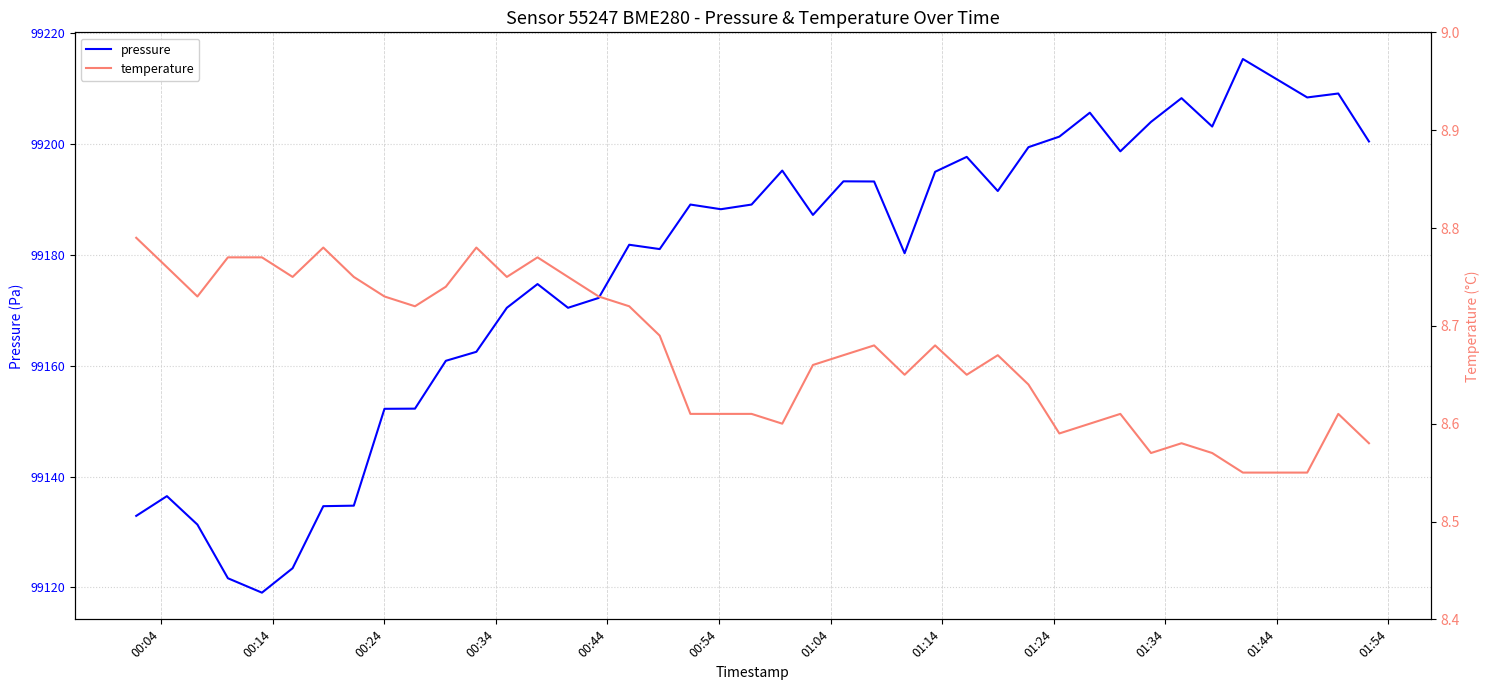

What is the sum of all temperature values?

347.0